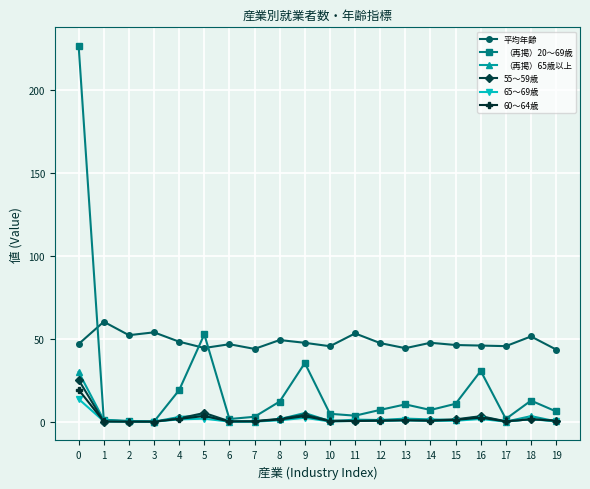

How many lines are shown in the chart?

6